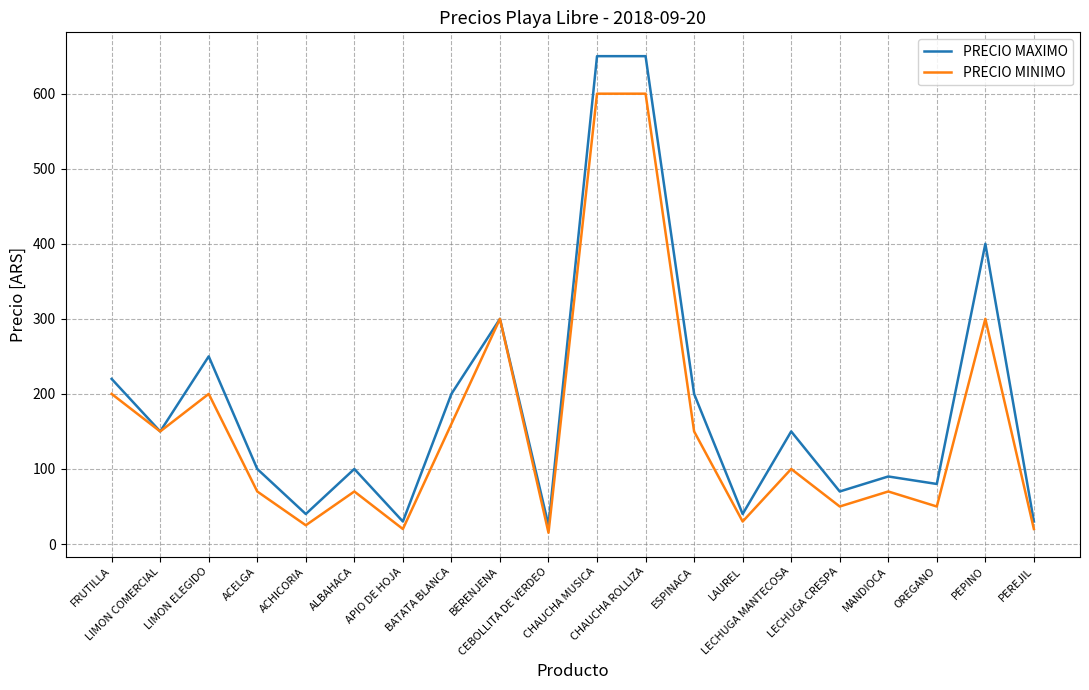

Which series has the largest range (max minus min)?

PRECIO MAXIMO